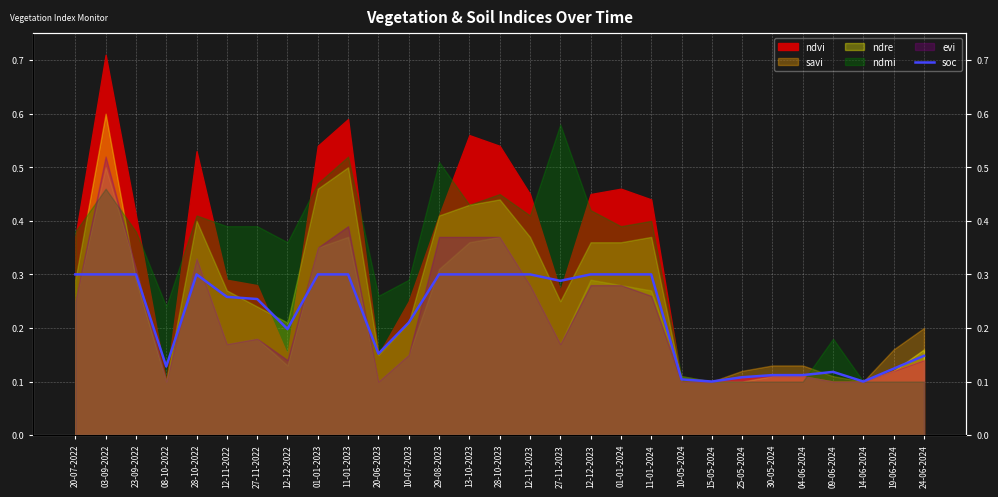

What is the average value?

0.2